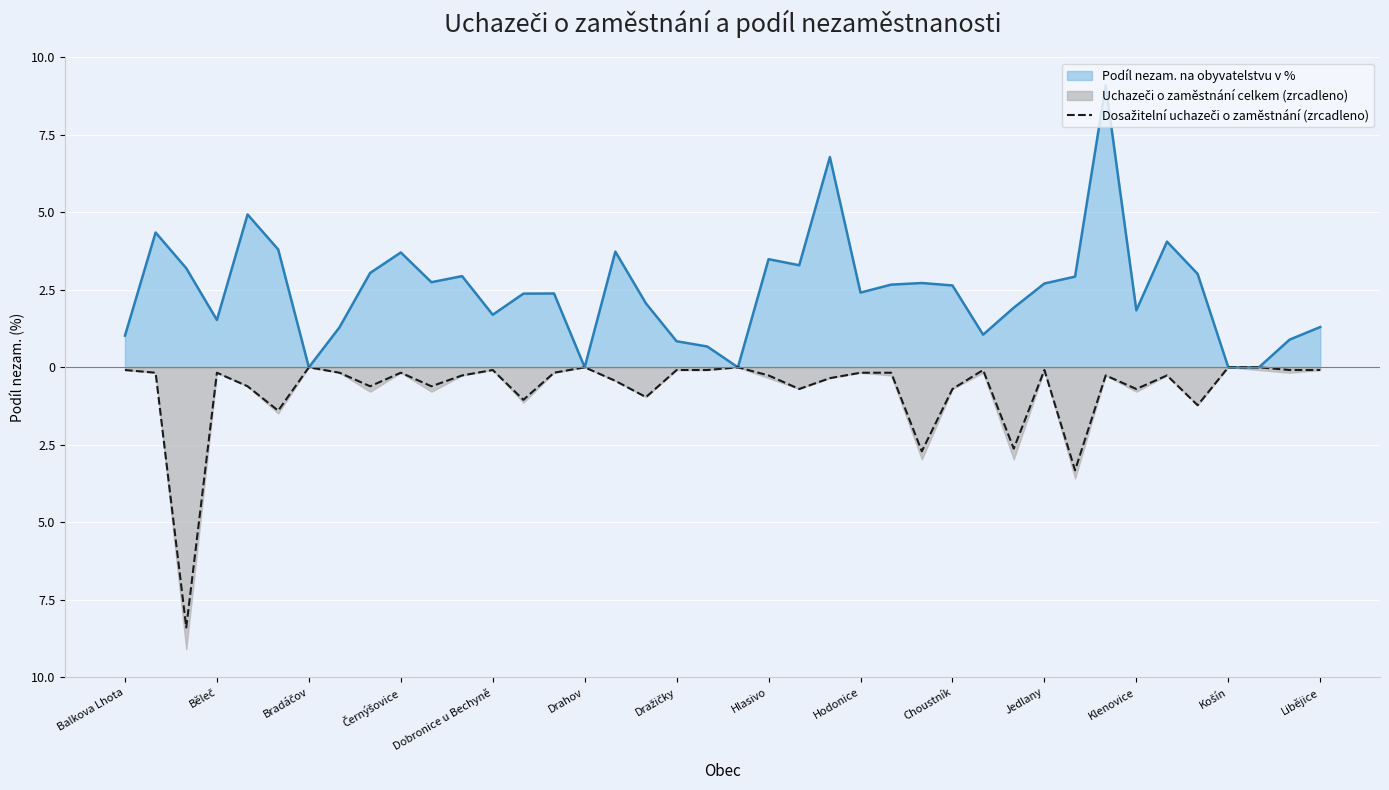

The value at 38 is -0.1. True or false?

False